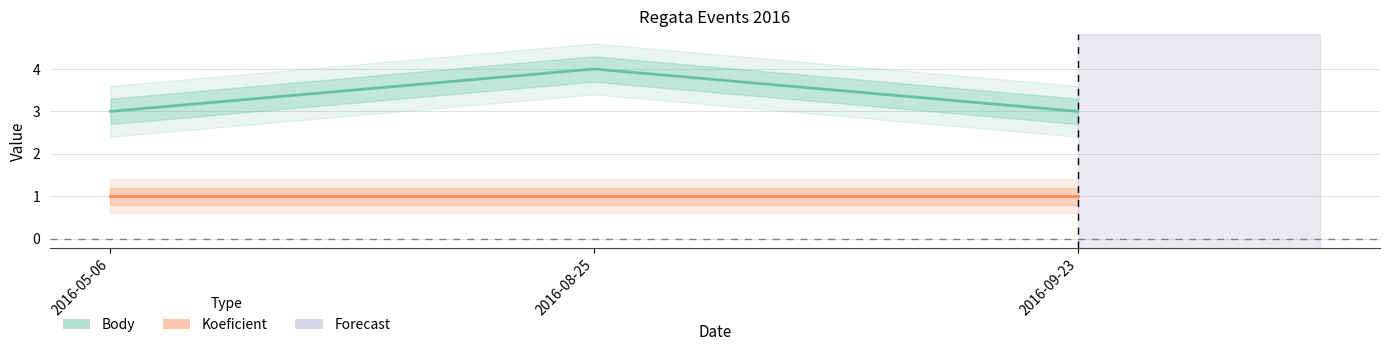

What are all the series names shown in the legend?

Body, Koeficient